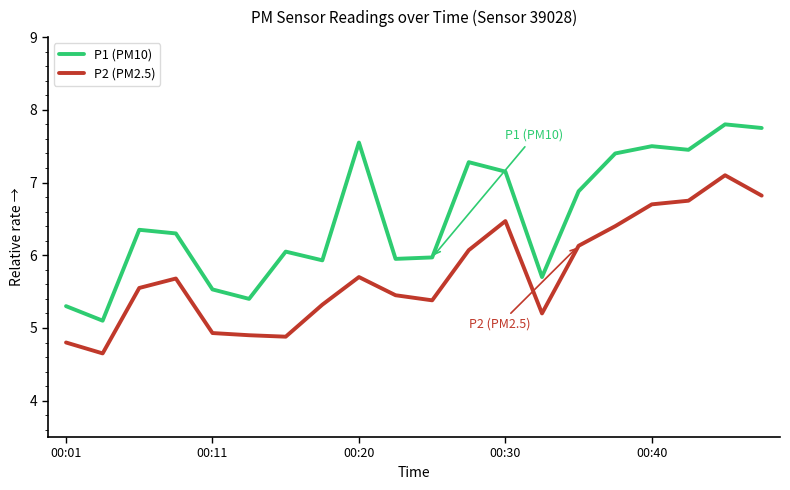

Which series has the largest total across all categories?

P1 (PM10)